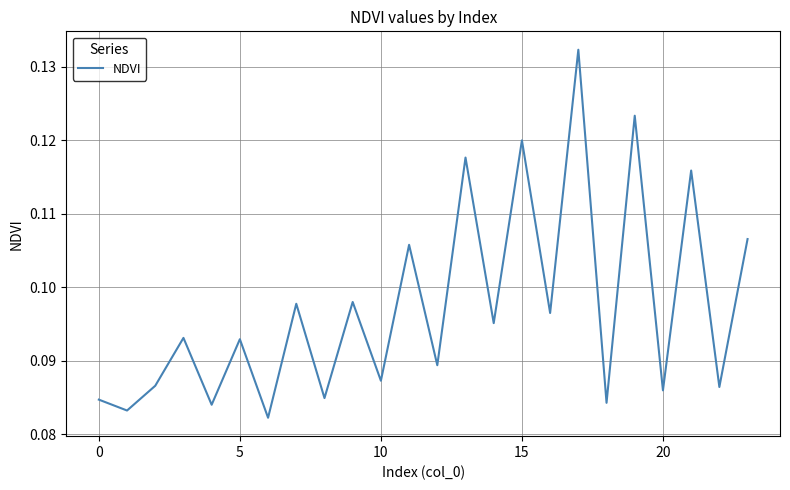

How many values are between 0 and 1?

24